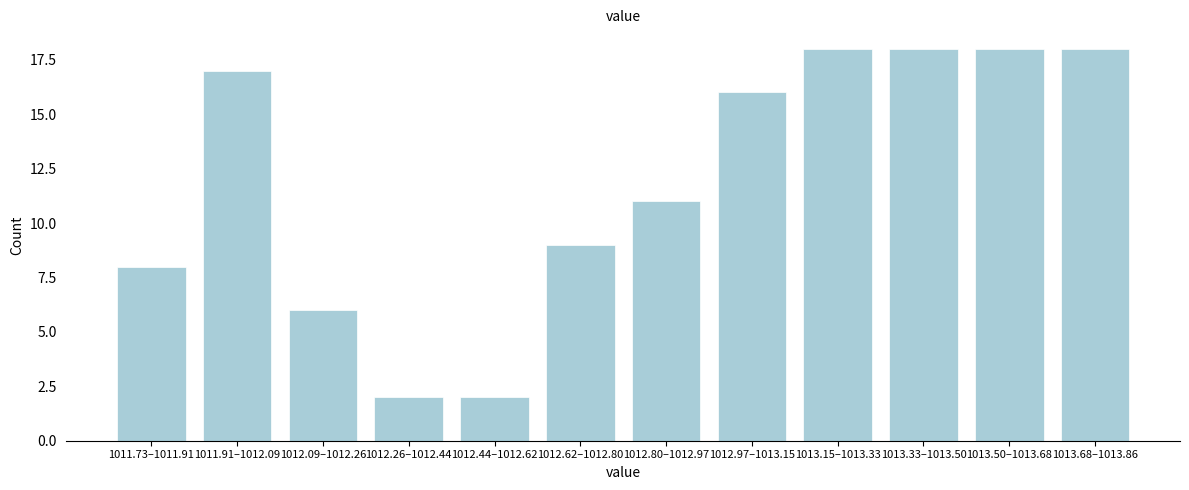

Reading left to right, what are all the values shown in this chart?

8	17	6	2	2	9	11	16	18	18	18	18